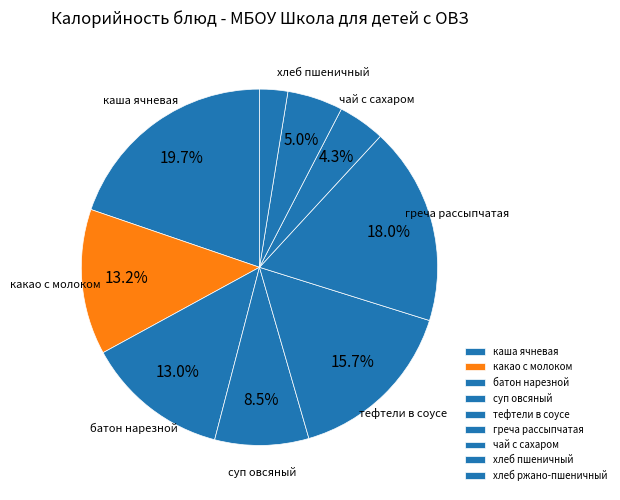

To the nearest percent, what is the difference between the какао с молоком and хлеб пшеничный slice percentages?

8%